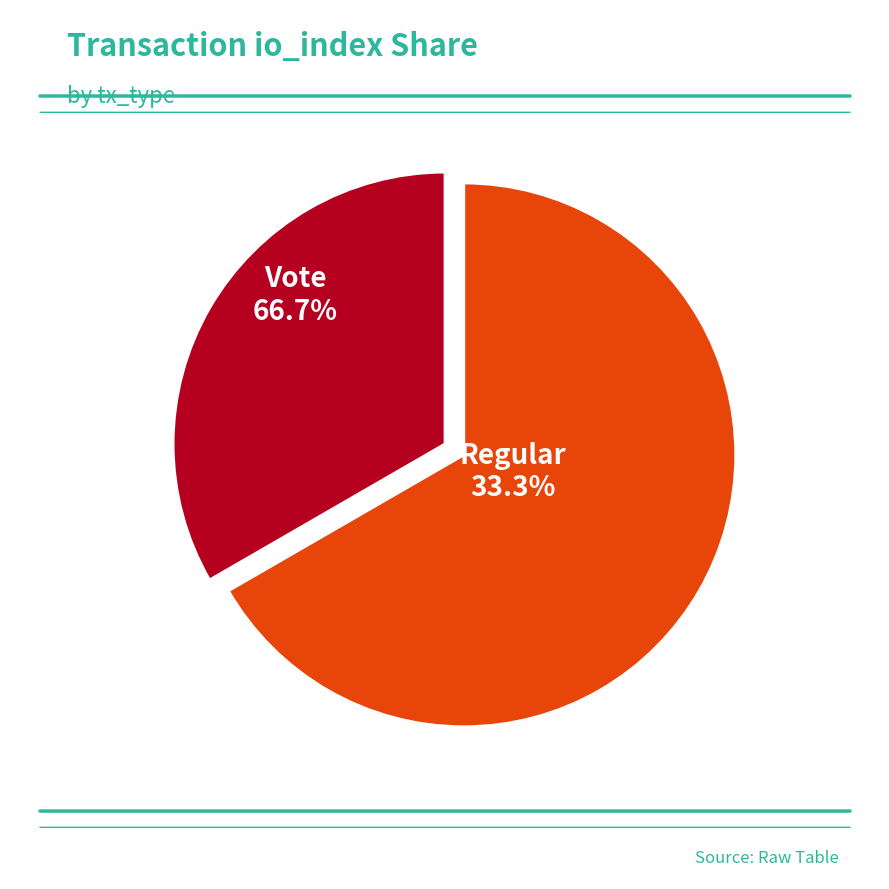

Rank the categories by value from highest to lowest.

Vote, Regular